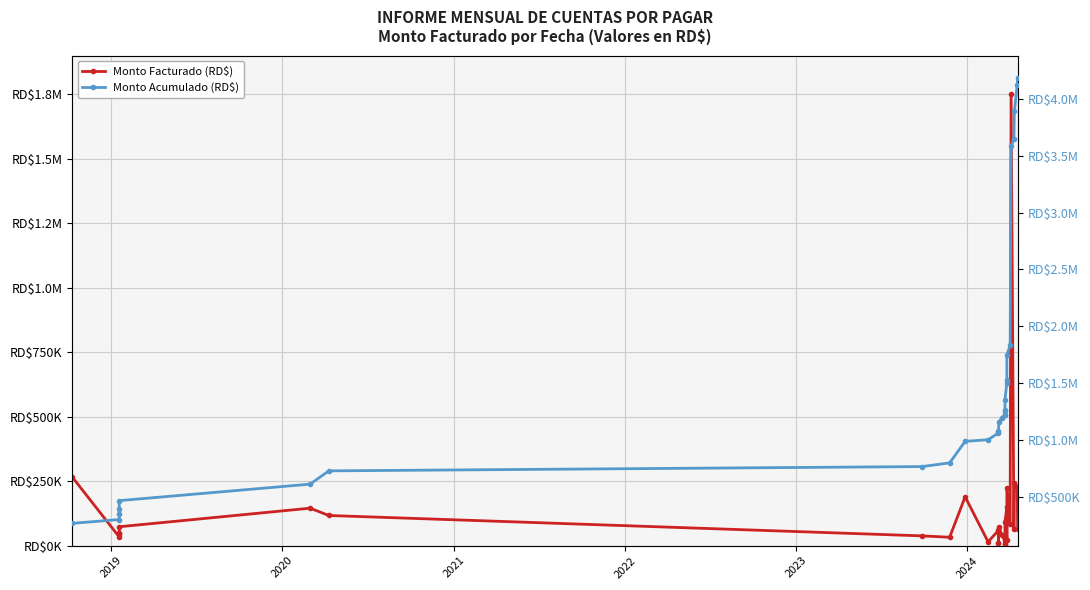

Reading left to right, what are all the values shown in this chart?

Monto Facturado (RD$): 265323.0	33582.8	49760.6	43306.0	73101.0	145140.0	116820.0	37802.0	32450.0	189294.0	14632.0	59000.0	10620.0	10620.0	71375.1	42899.9	21240.0	4852.2	32102.9	7799.3	93220.0	148038.4	22156.0	223695.0	82588.2	1750000.0	64900.0	243776.2	229069.4	66085.4
Monto Acumulado (RD$): 265323.0	298905.8	348666.4	391972.4	465073.4	610213.4	727033.4	764835.4	797285.4	986579.3	1001211.3	1060211.3	1070831.3	1081451.3	1152826.4	1195726.3	1216966.3	1221818.5	1253921.4	1261720.7	1354940.7	1502979.1	1525135.1	1748830.1	1831418.3	3581418.3	3646318.3	3890094.5	4119164.0	4185249.4